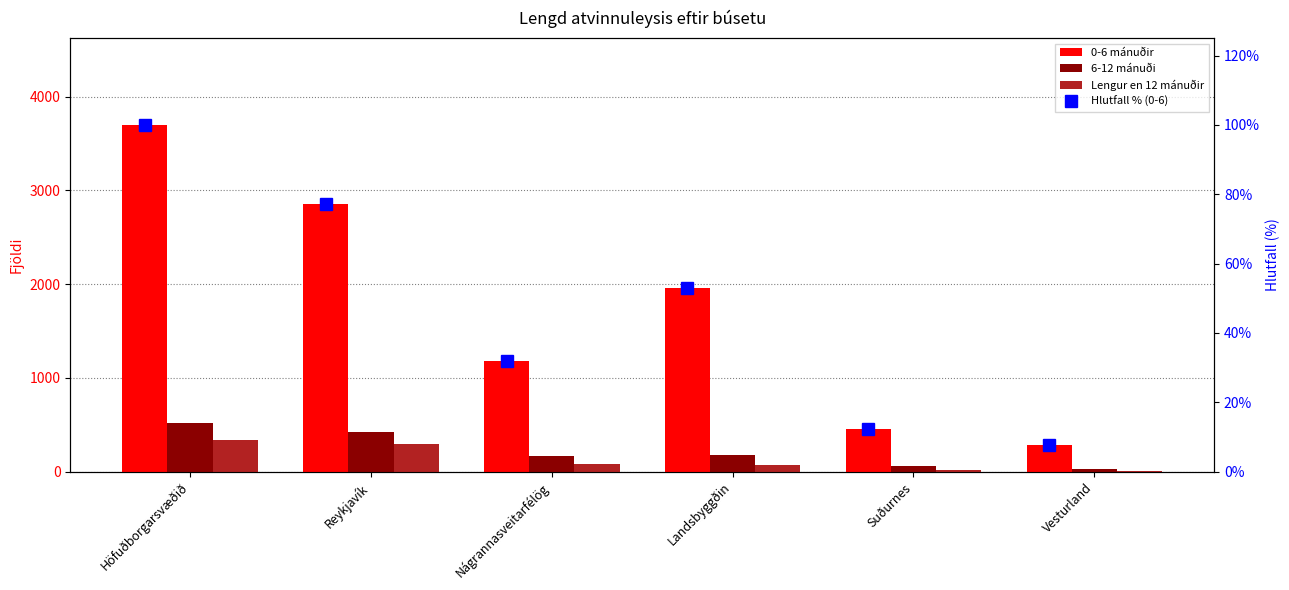

True or false: 0-6 mánuðir has a value of 2854.0 at Reykjavík.

True